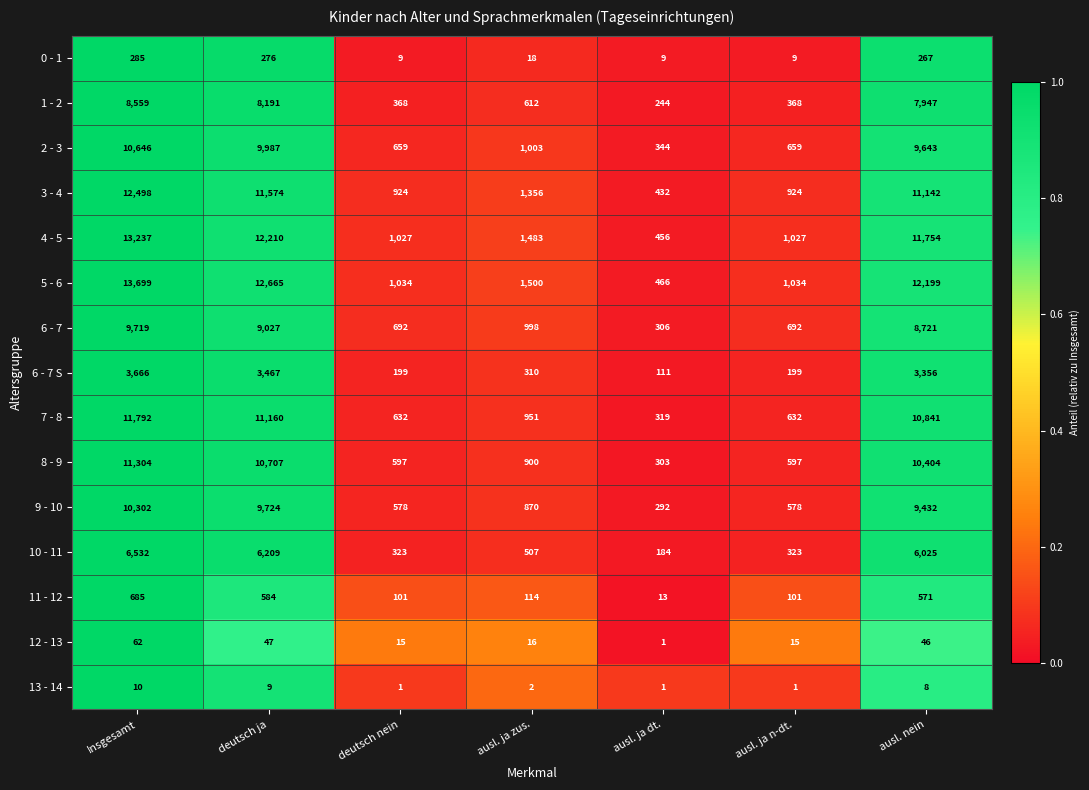

What is the average value of the 1 - 2 series?

3756